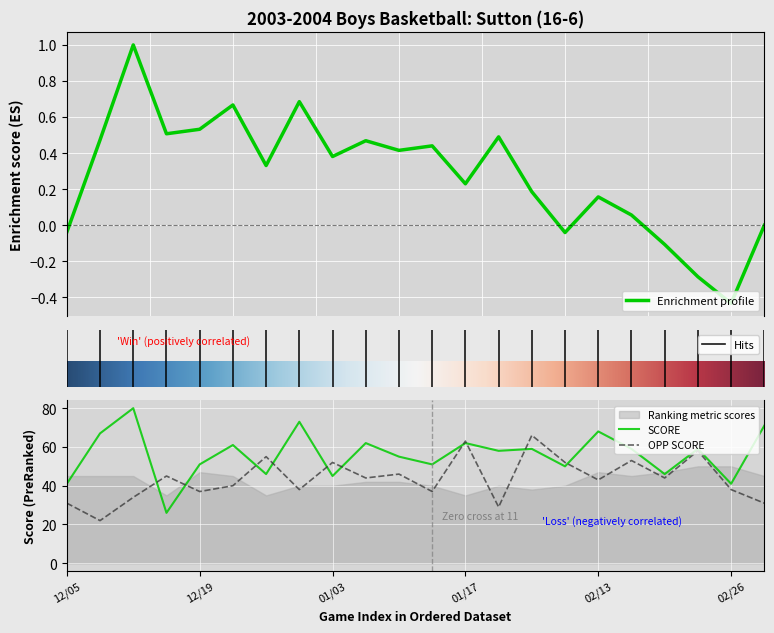

How many data points in OPP SCORE are less than 44?

11